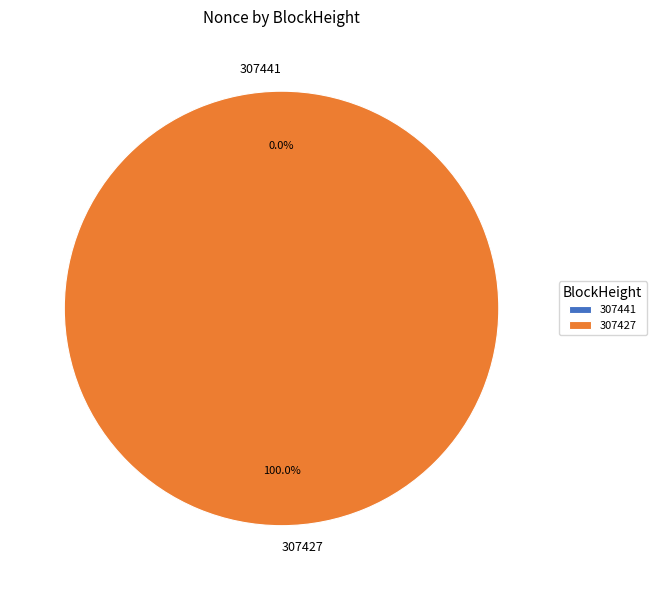

To the nearest percent, what is the difference between the 307441 and 307427 slice percentages?

100%